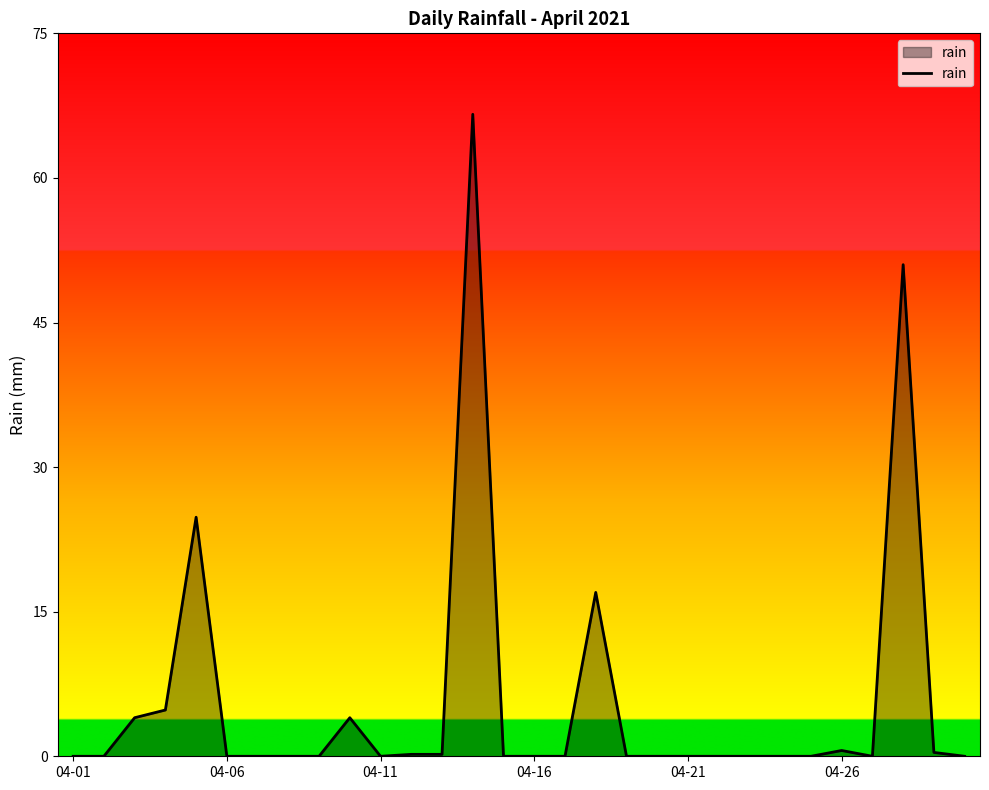

What is the sum of all values?

173.6